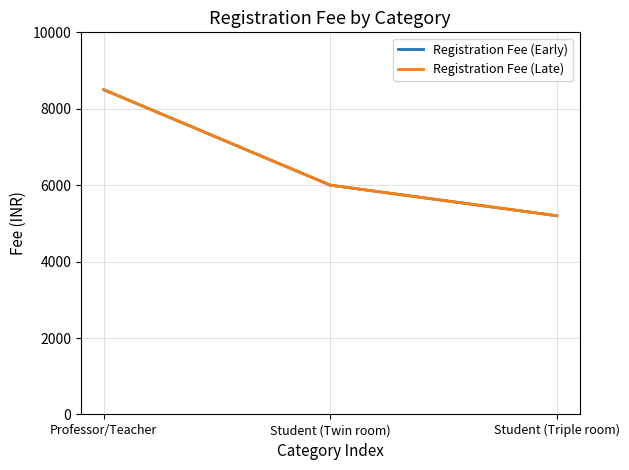

The Registration Fee (Early) series shows 5200 at Student (Triple room). True or false?

True